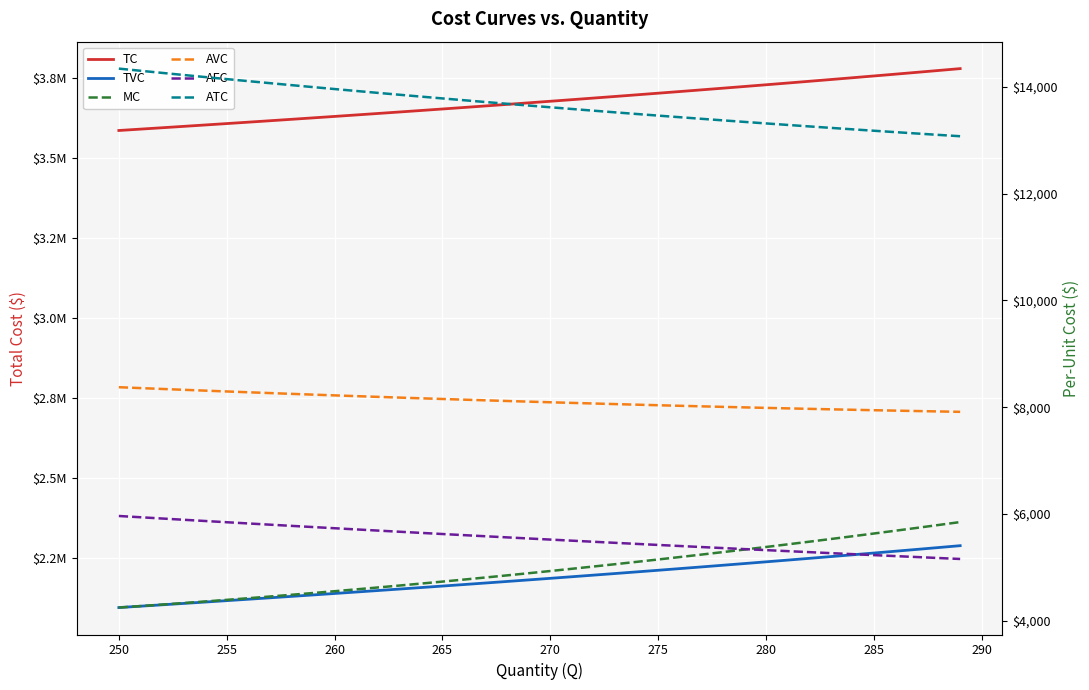

What is the value of the ATC point at the 33rd from the left?

13257.4